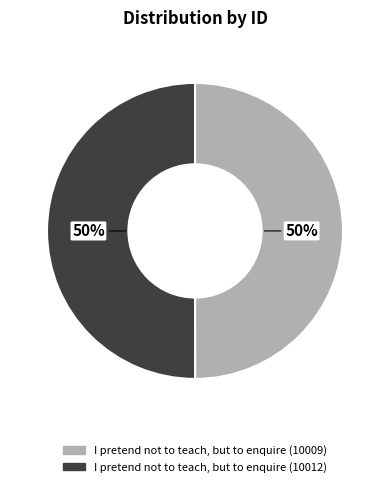

How many slices are in this pie chart?

2